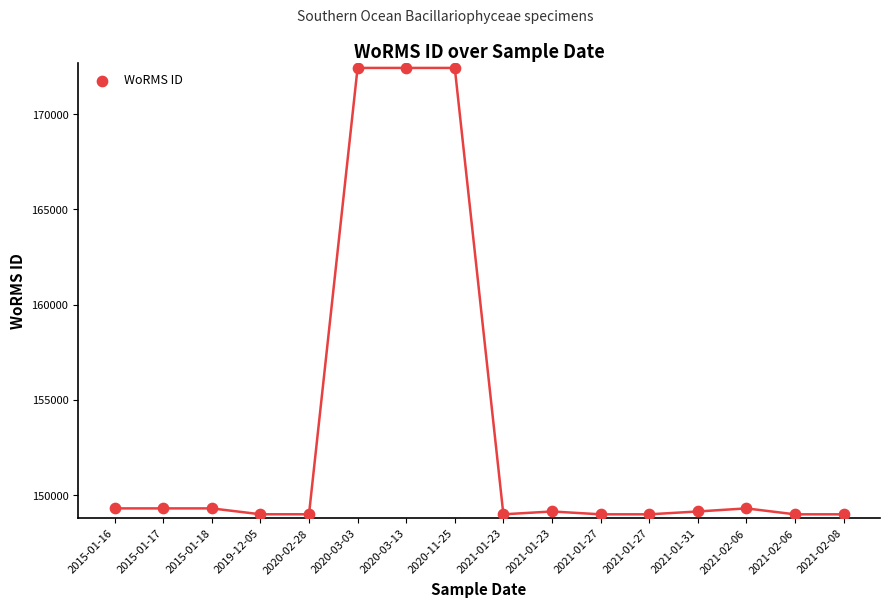

What is the range of Y values (max minus min)?

23416